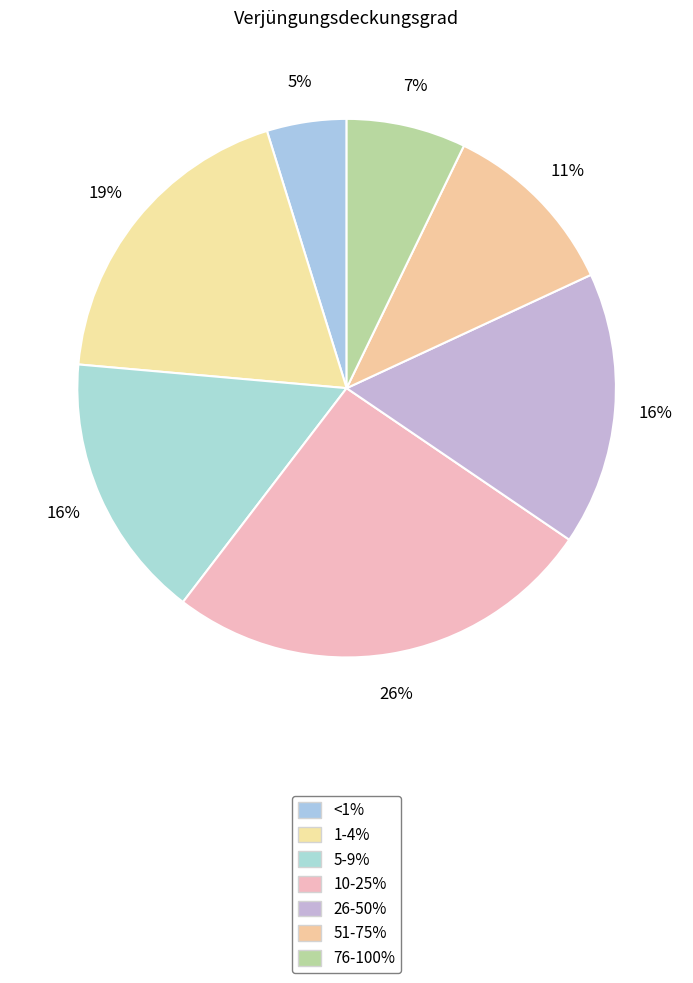

What is the change in value from 5-9% to 51-75%?

-4.9